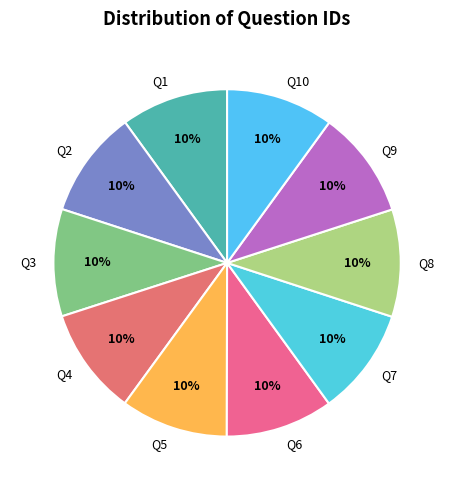

Does Q3 account for over 50% of the chart?

No